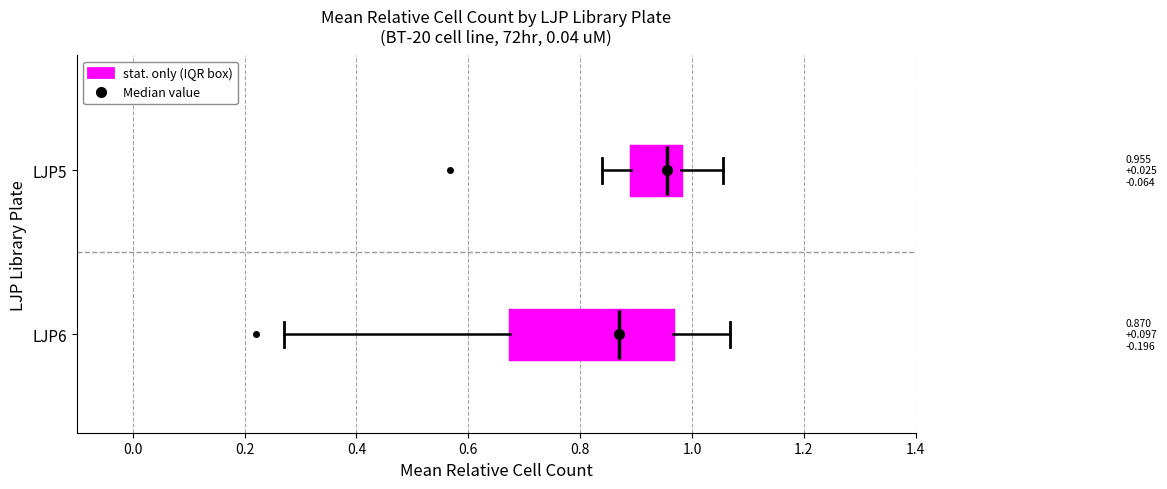

Comparing the boxes themselves (not the whiskers), which one is the widest?

LJP6